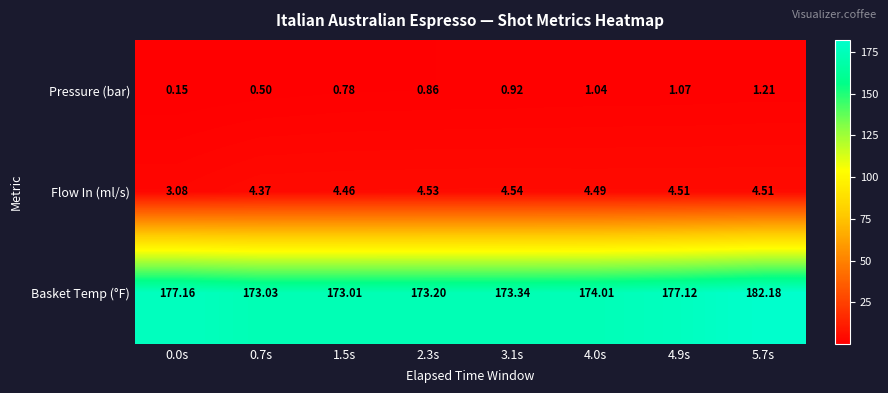

At which category is the sum across all series the highest?

5.7s